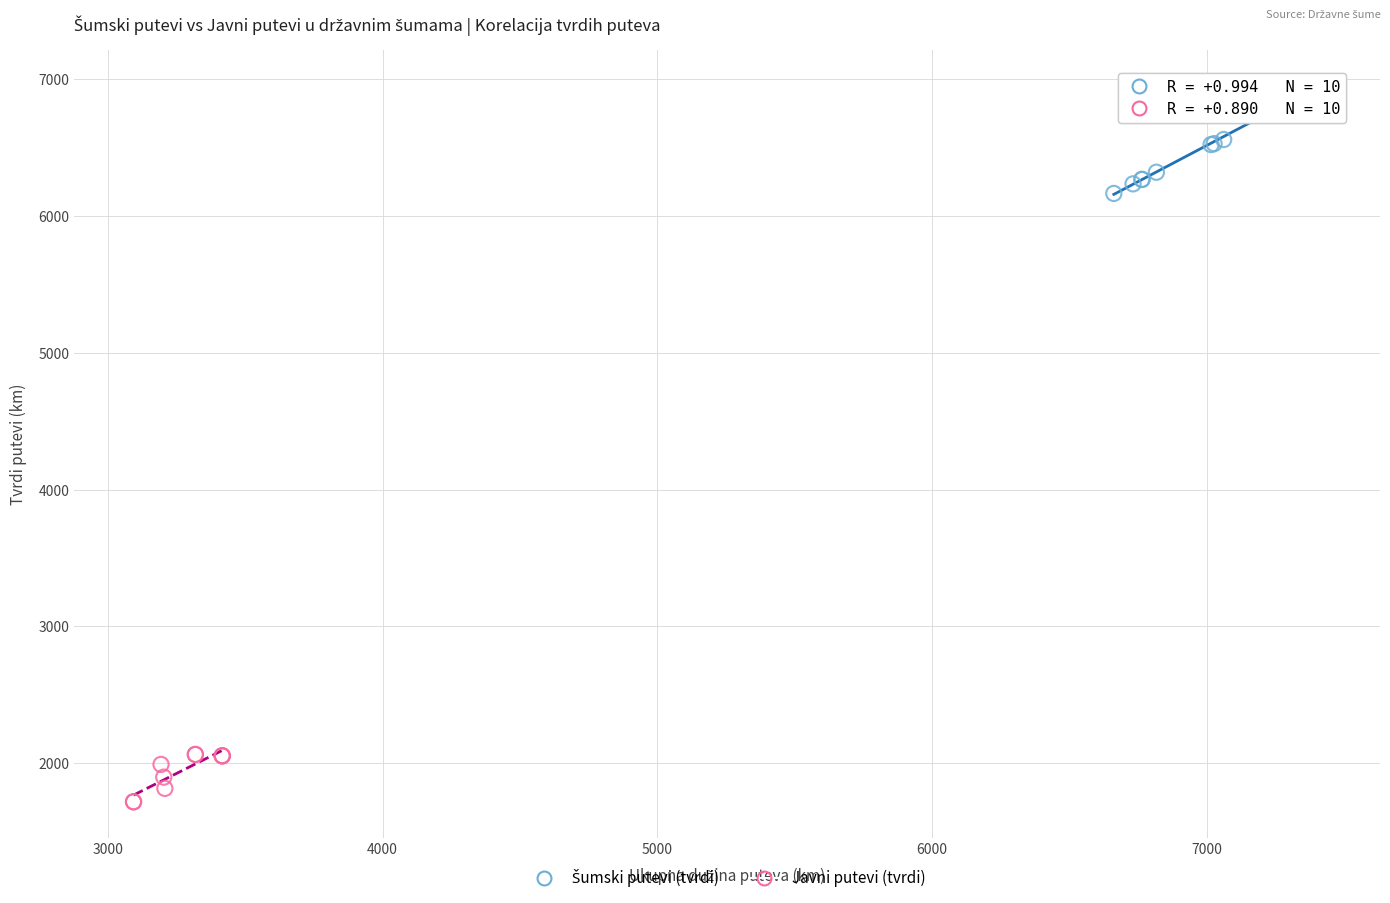

Which series contains the lowest Y value?

Javni putevi (tvrdi)